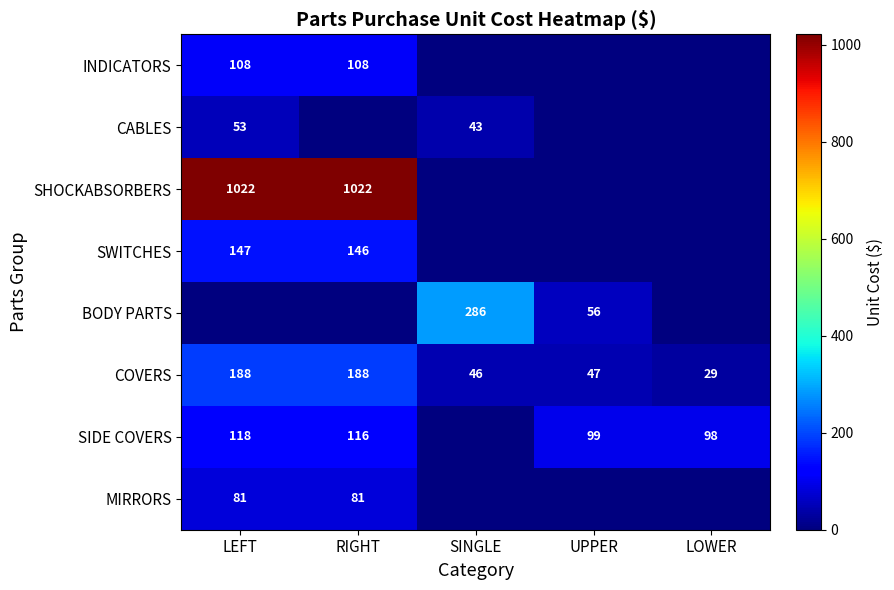

What value does the COVERS series have at LEFT?

188